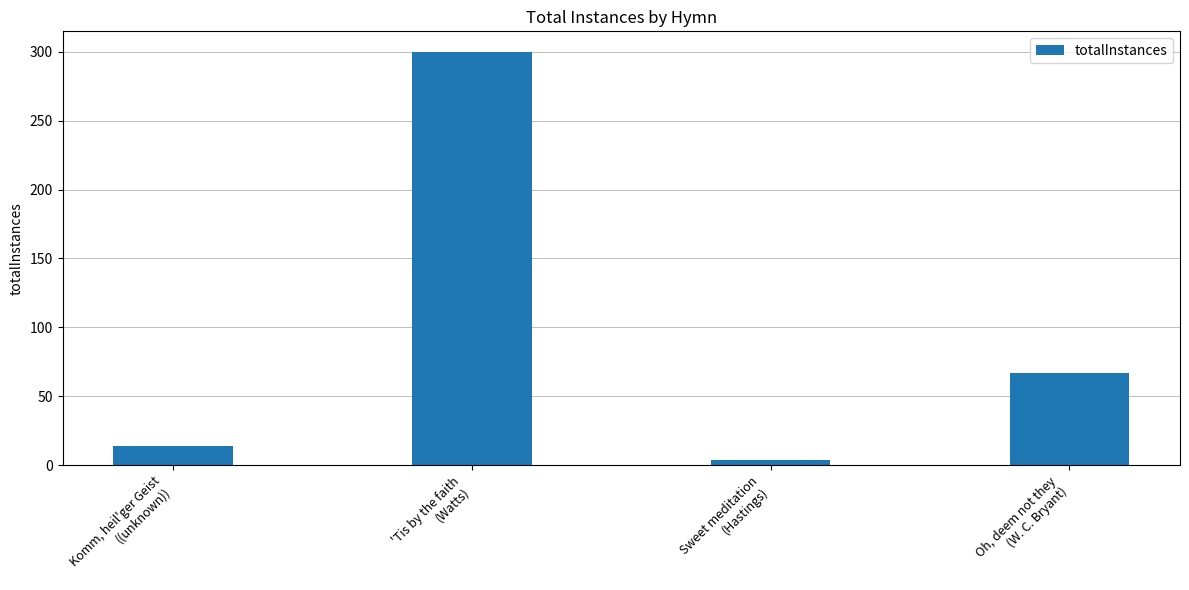

What is the difference between the maximum and second lowest values?

286